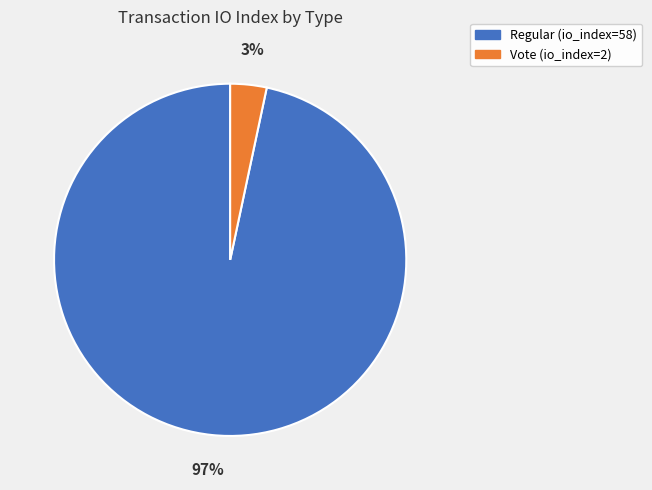

Which slice is the largest?

Regular (io_index=58)